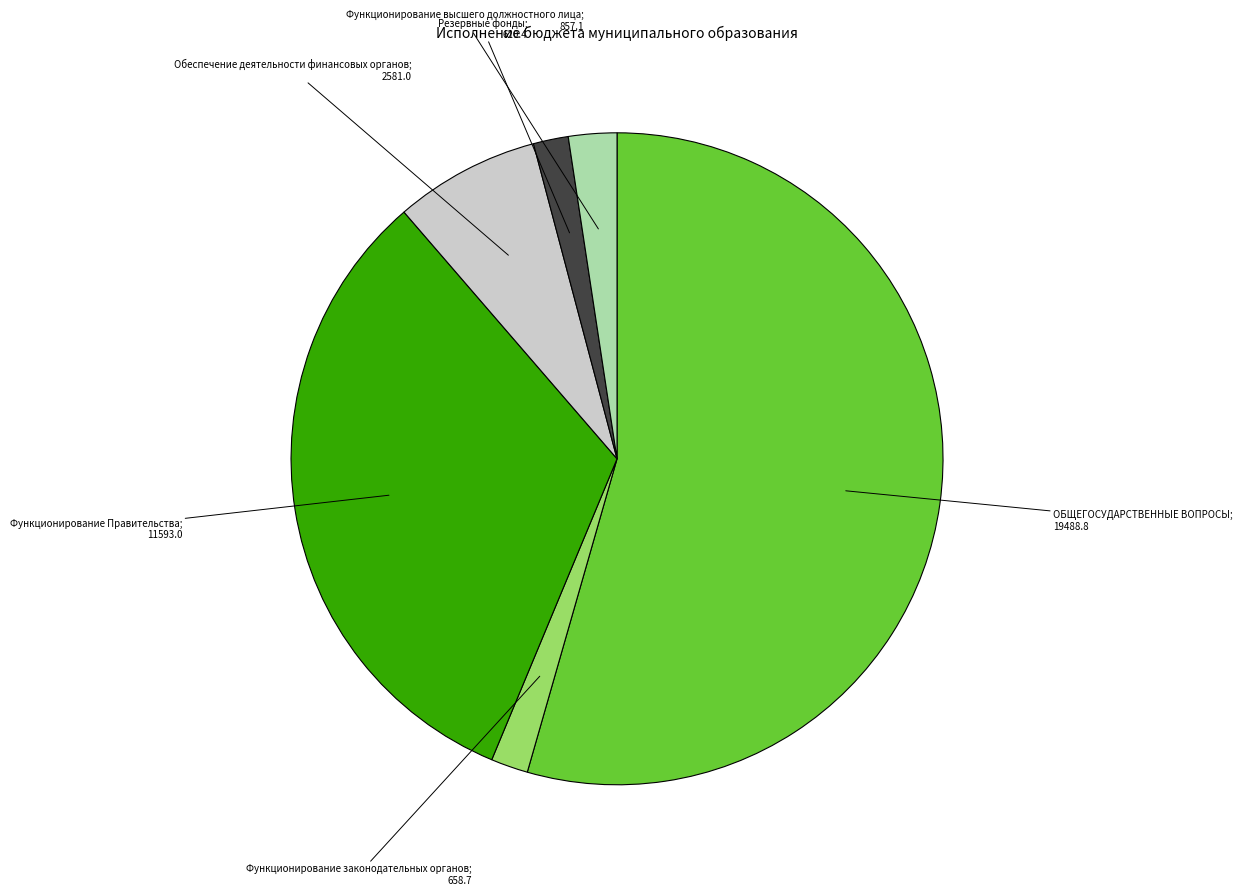

Does any single category account for the majority?

Yes